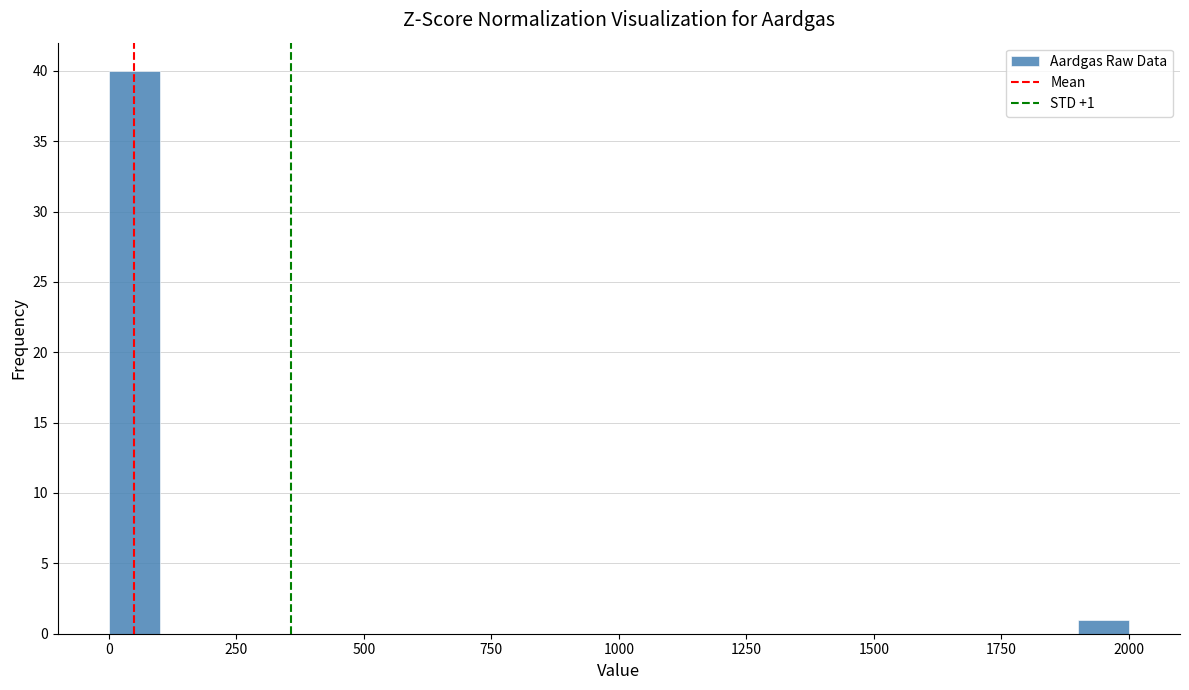

Around what value on the x-axis is the tallest bar? Give the approximate position of its centre, as read against the axis.

50